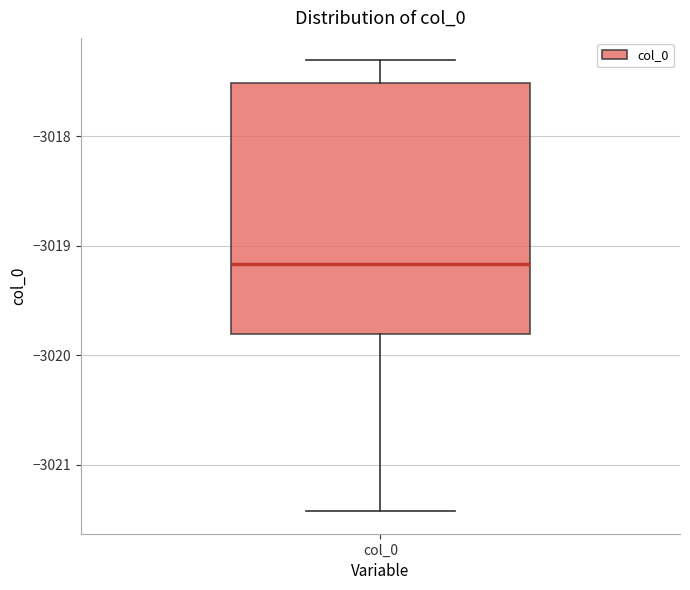

Read this box plot against the y-axis: the position of the median line, the range covered by the box, and the ends of both whiskers. The values are not printed on the chart, so give them approximately, as read against the axis.

median -3019.2, box -3019.8 to -3017.5, whiskers -3021.4 to -3017.3